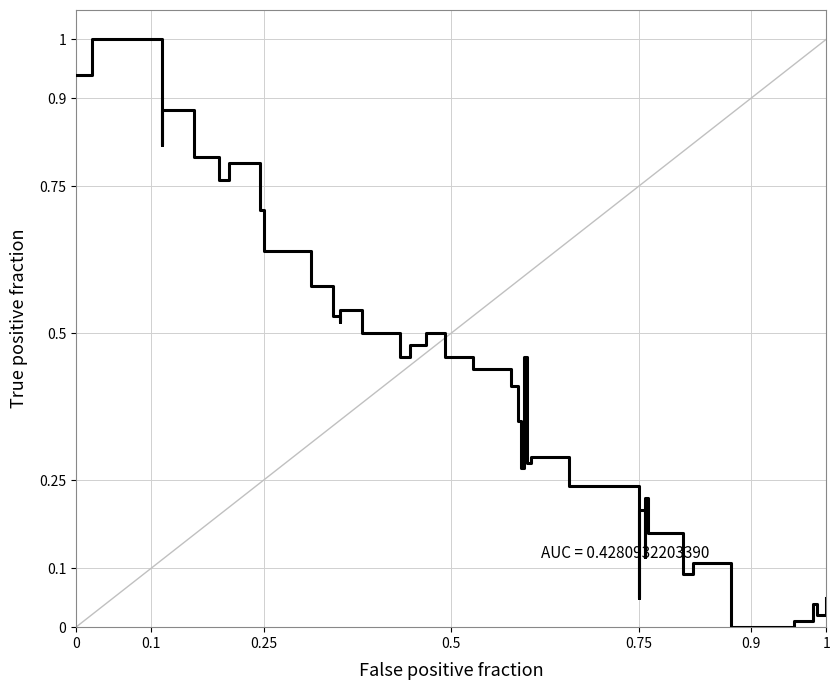

How many data points does each series have?

40